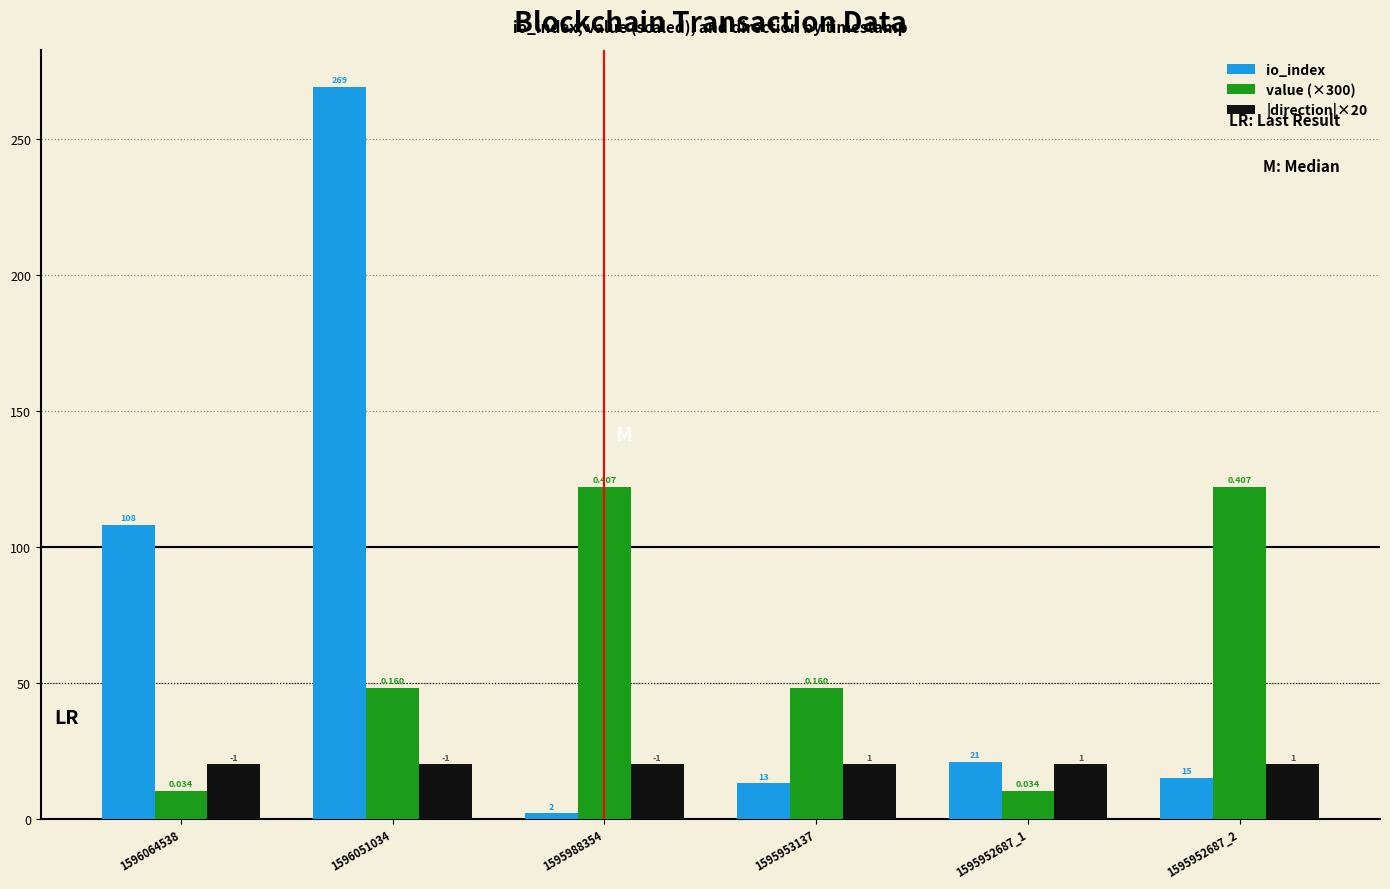

Reading right to left, transcribe all the data shown in this chart.

io_index: 1595952687_2=15.0	1595952687_1=21.0	1595953137=13.0	1595988354=2.0	1596051034=269.0	1596064538=108.0
value (×300): 1595952687_2=122.1	1595952687_1=10.3	1595953137=48.1	1595988354=122.1	1596051034=48.1	1596064538=10.3
|direction|×20: 1595952687_2=20.0	1595952687_1=20.0	1595953137=20.0	1595988354=20.0	1596051034=20.0	1596064538=20.0